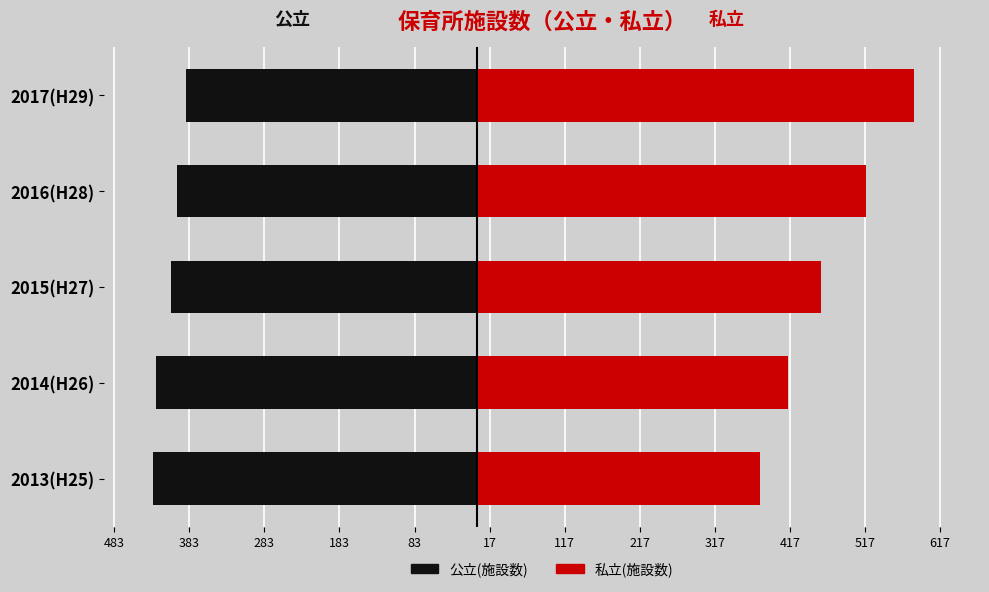

What is the sum of all 公立(施設数) values?

-2055